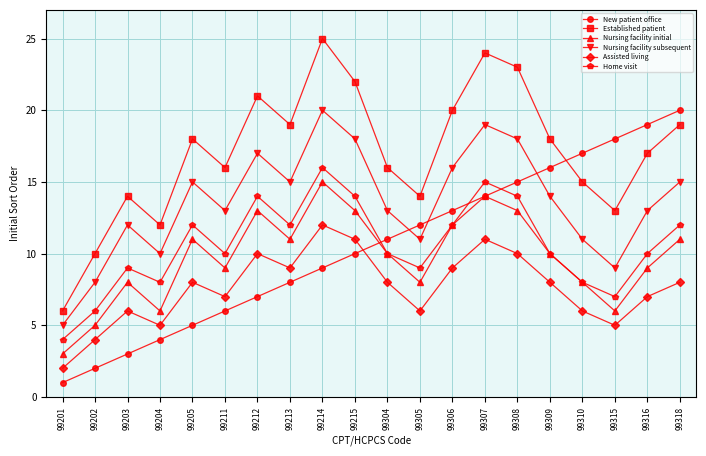

Read the Nursing facility initial value at 99214.

15